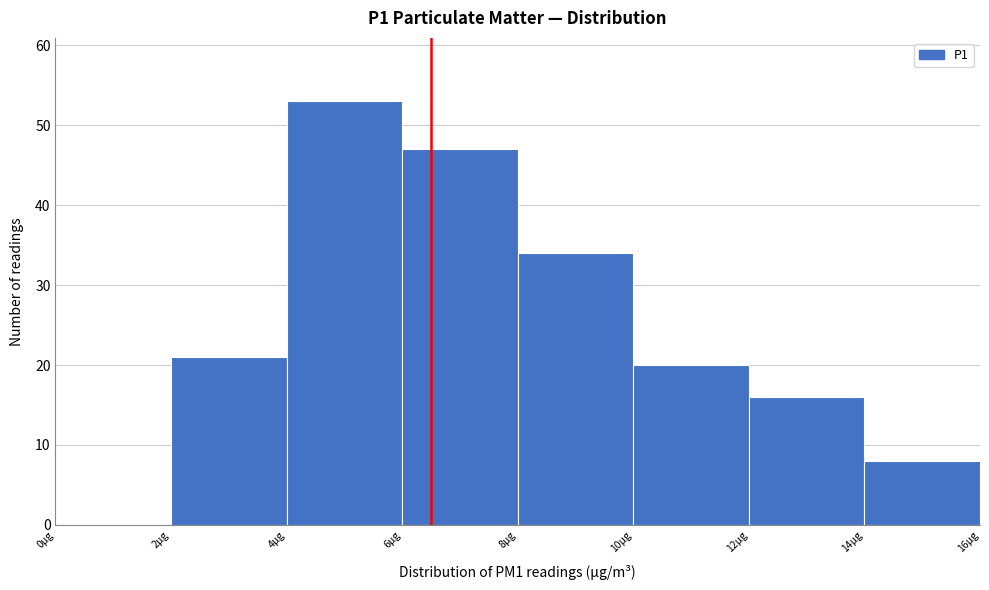

Reading left to right, list every bar in this chart as the range it spans on the x-axis followed by its height. The values are not printed on the chart, so give them approximately, as read against the axis.

0 to 2: 0
2 to 4: 21
4 to 6: 53
6 to 8: 47
8 to 10: 34
10 to 12: 20
12 to 14: 16
14 to 16: 8